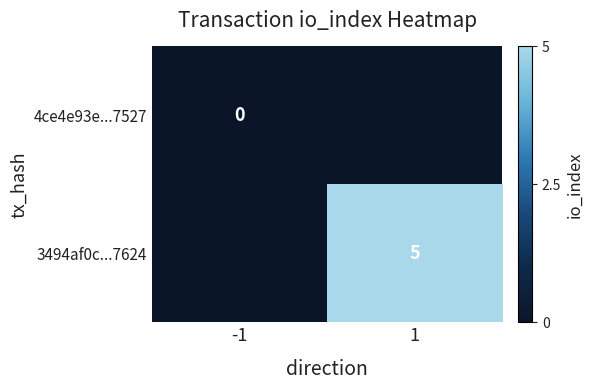

Is the value of 4ce4e93e...7527 at -1 greater than the value of 3494af0c...7624 at 1?

No